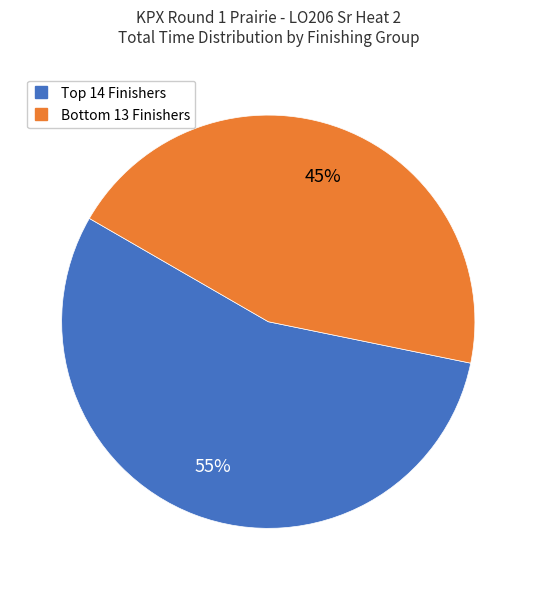

How many slices are in this pie chart?

2